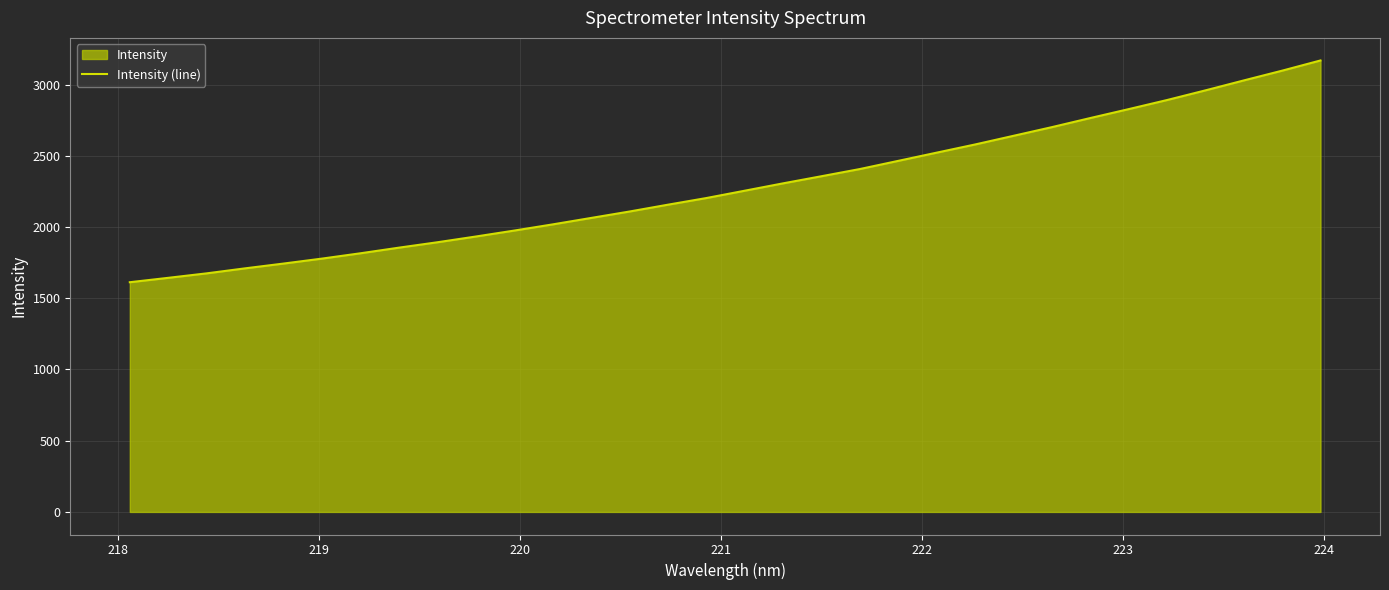

What is the smallest value displayed?

1612.4